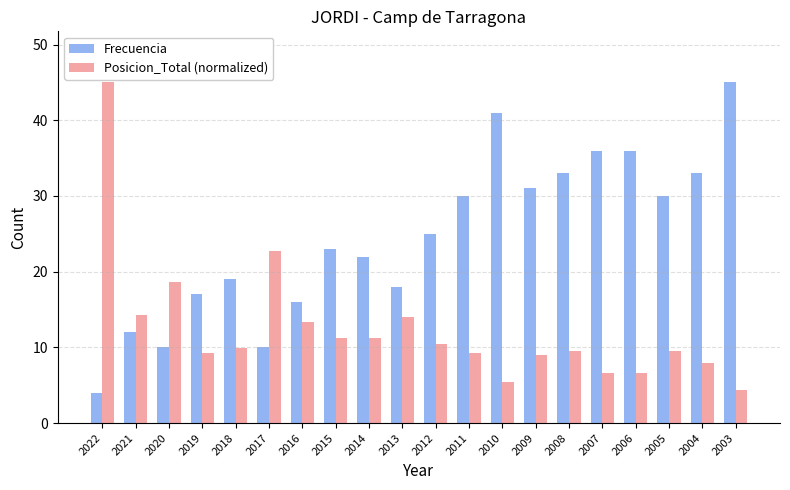

At which label does Frecuencia reach its minimum?

2022